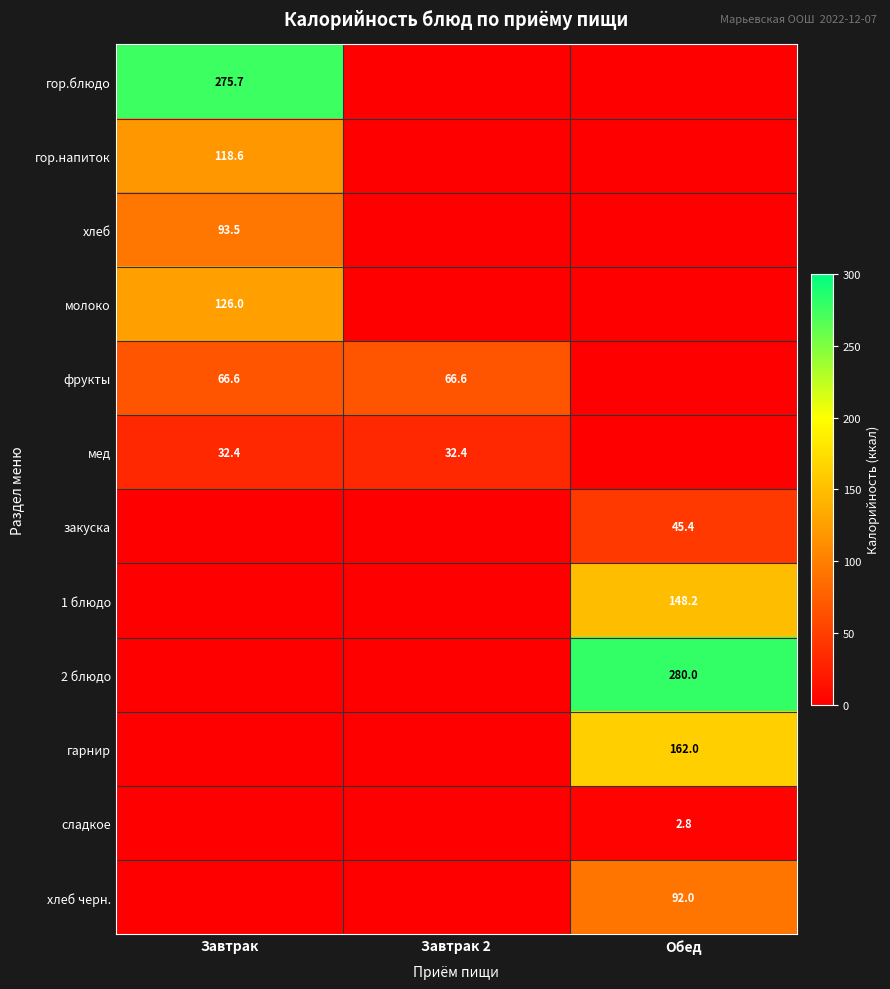

True or false: мед has a value of 32.4 at Завтрак 2.

True